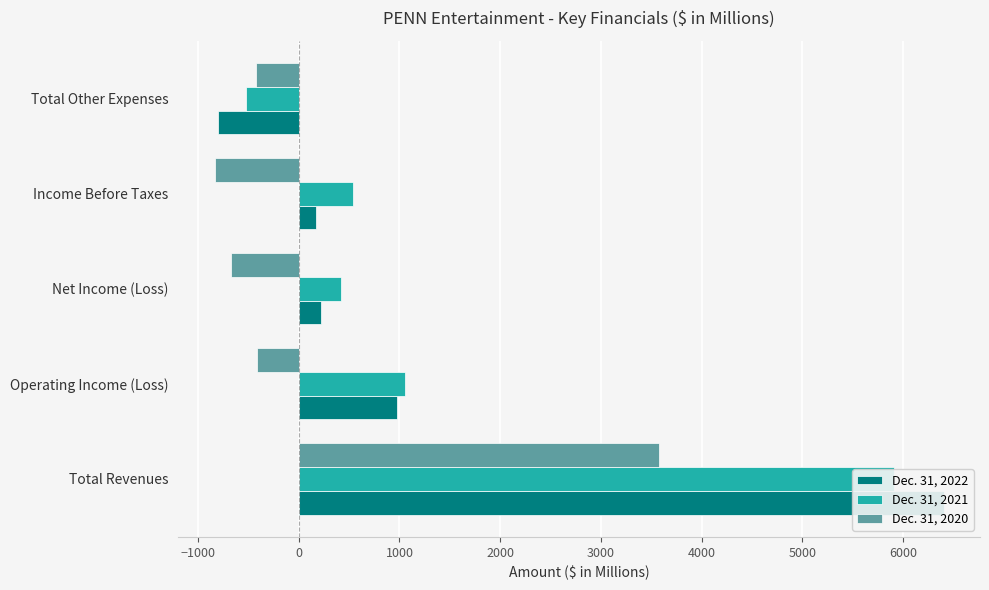

Which series has the largest total across all categories?

Dec. 31, 2021